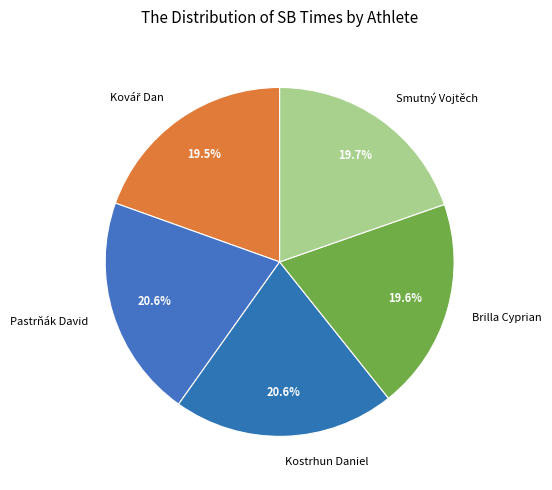

Combined, do Smutný Vojtěch and Pastrňák David account for over 50%?

No